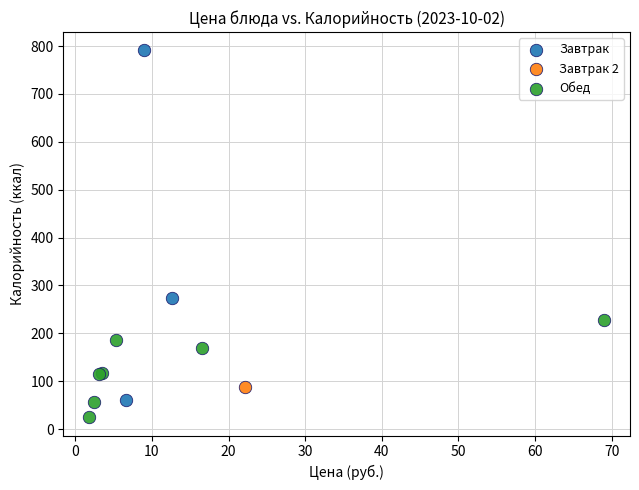

What are all the series names shown in the legend?

Завтрак, Завтрак 2, Обед